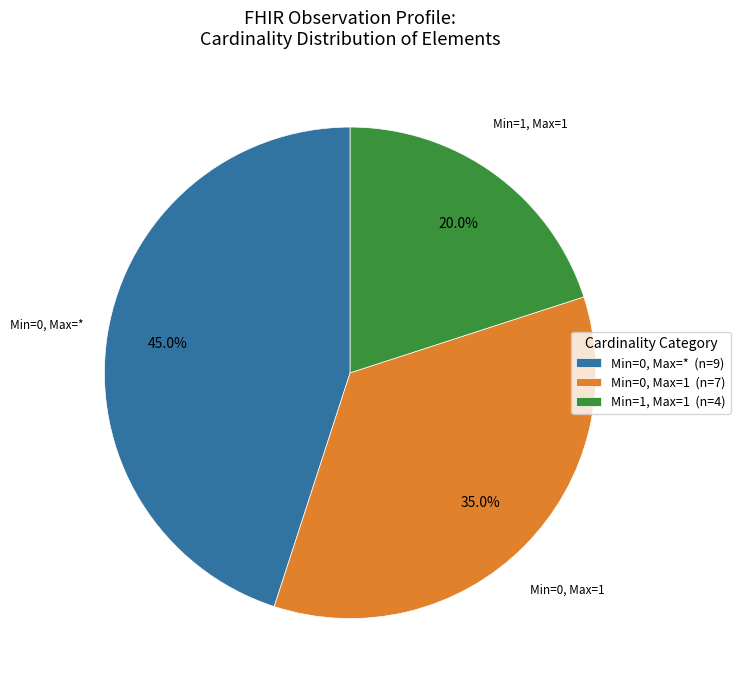

How many segments does this pie chart have?

3